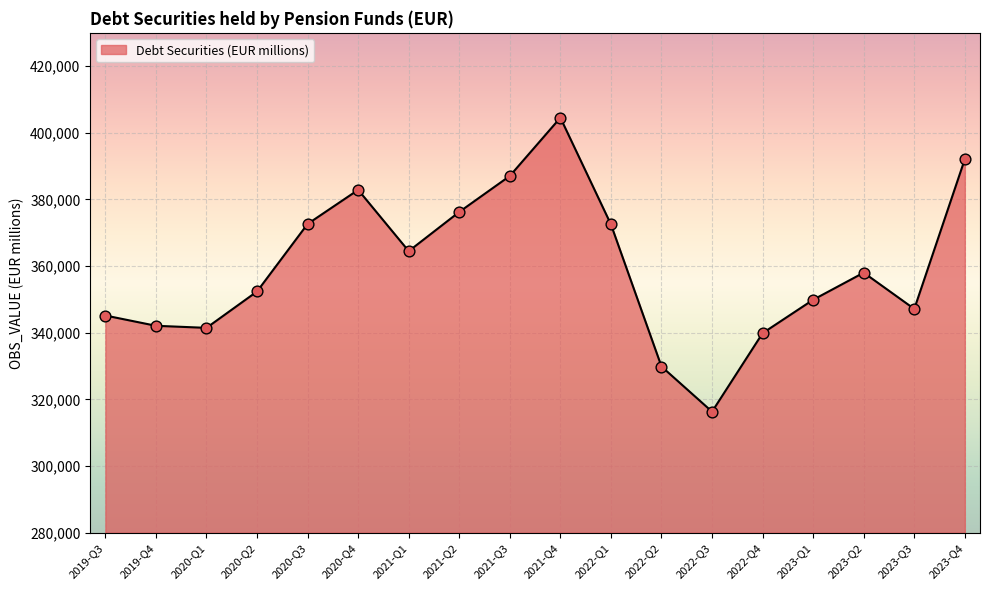

Which has a higher value, 2021-Q3 or 2022-Q1?

2021-Q3